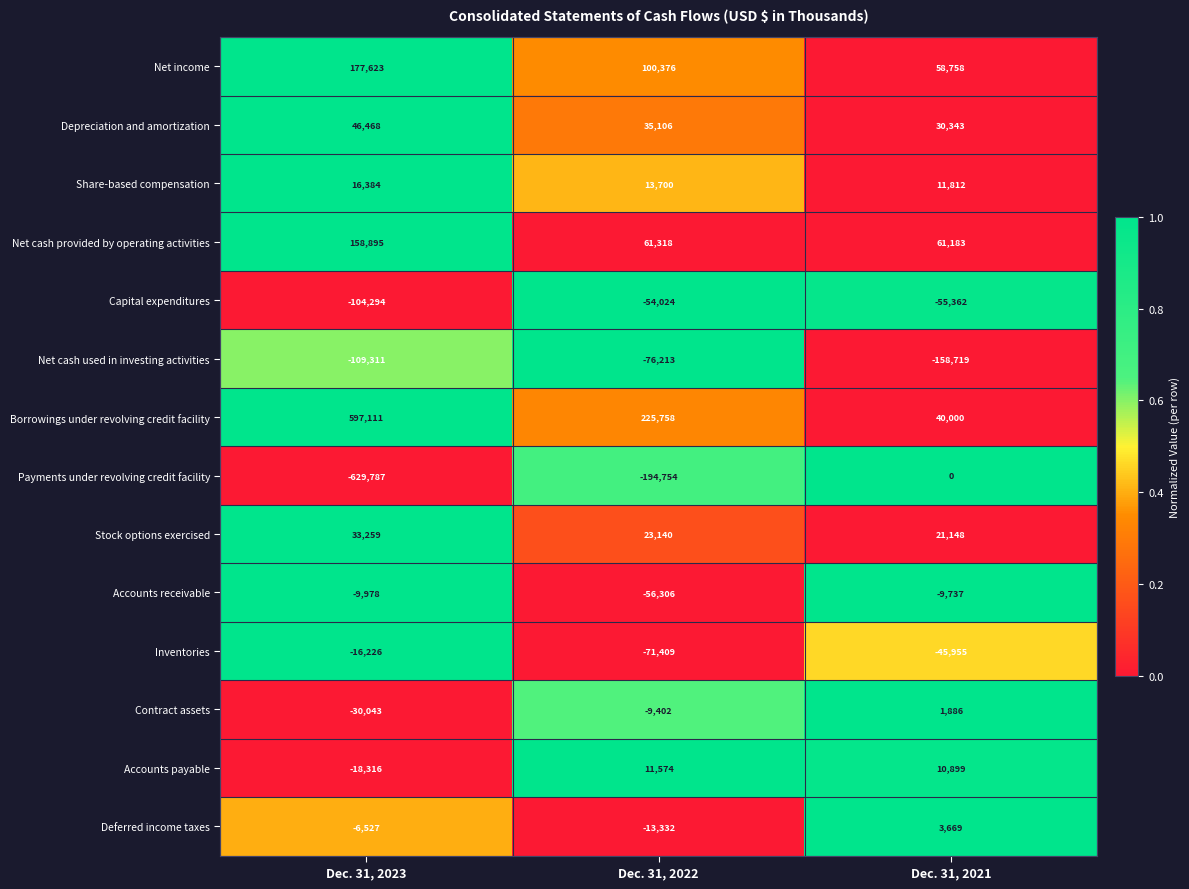

Which category has the highest value in the Net cash used in investing activities series?

Dec. 31, 2022